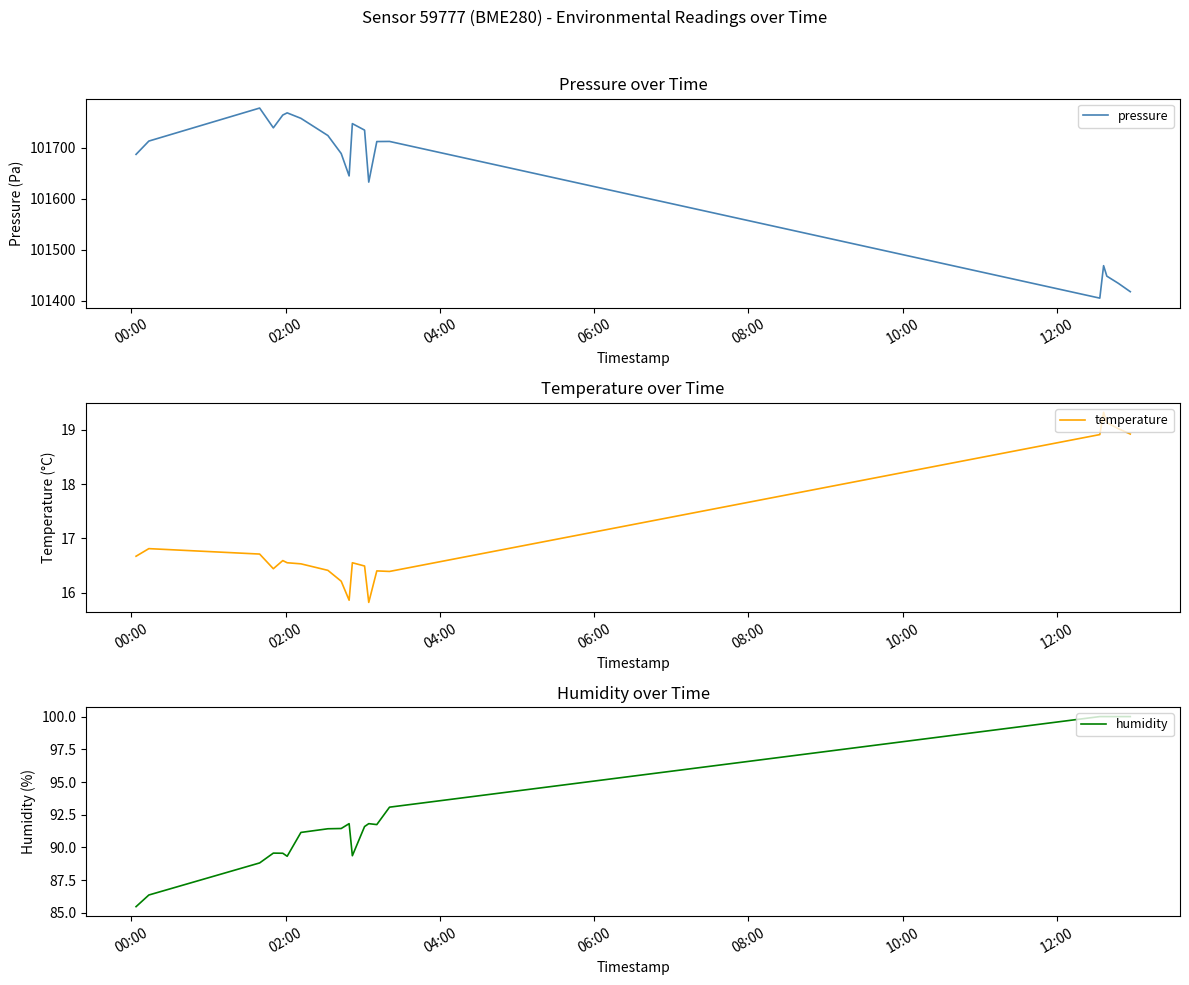

At how many categories does at least one series exceed 64953?

20